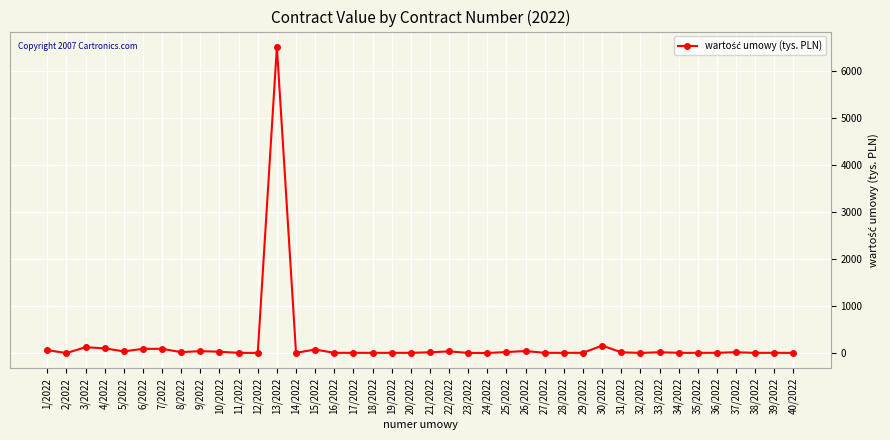

What is the difference between the maximum and minimum values?

6503.4